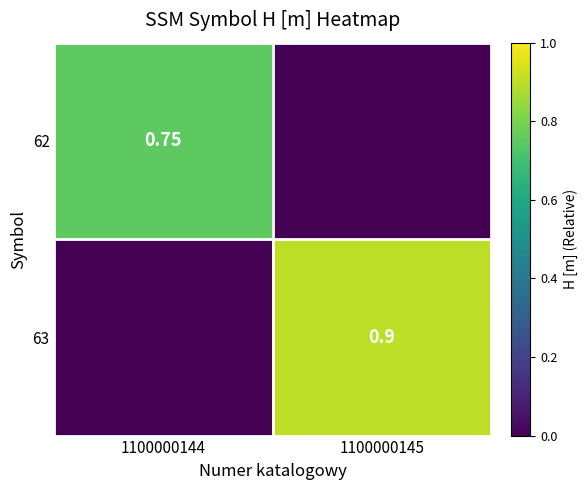

True or false: 62 has a value of 0.8 at 1100000144.

True